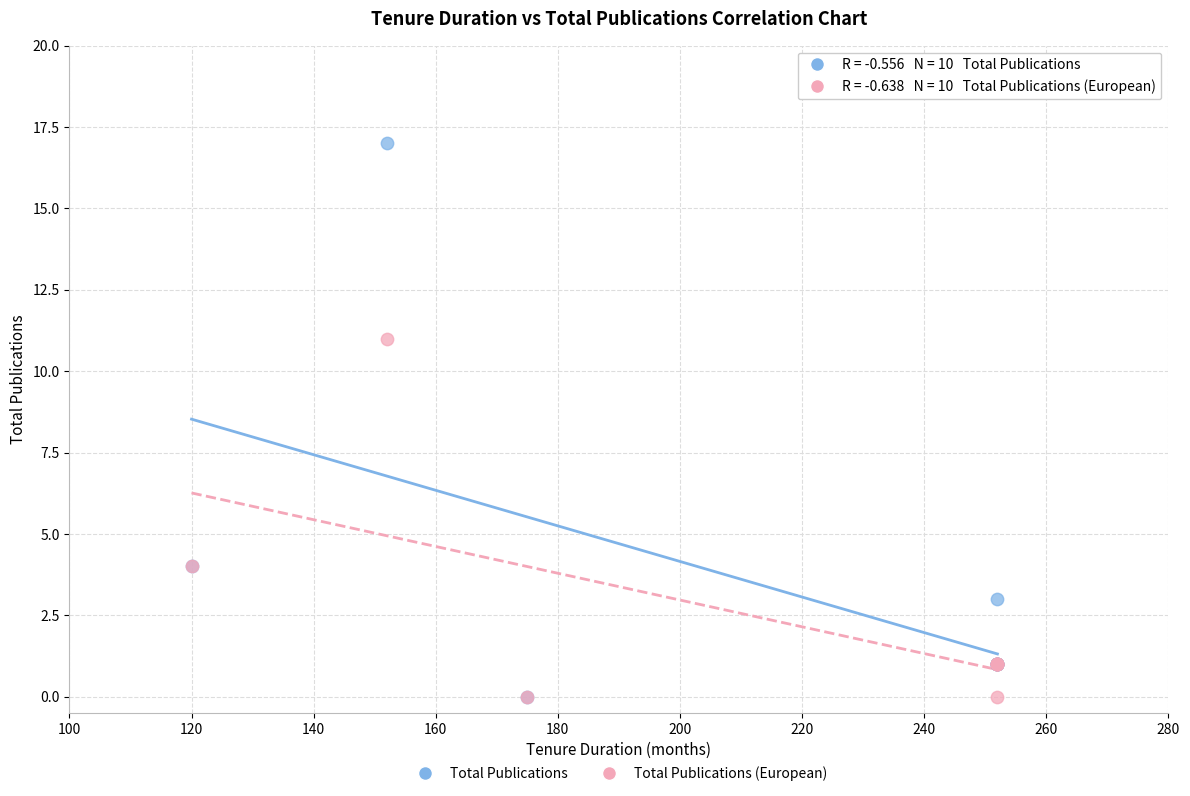

Across all series, what Y value is closest to 8?

11